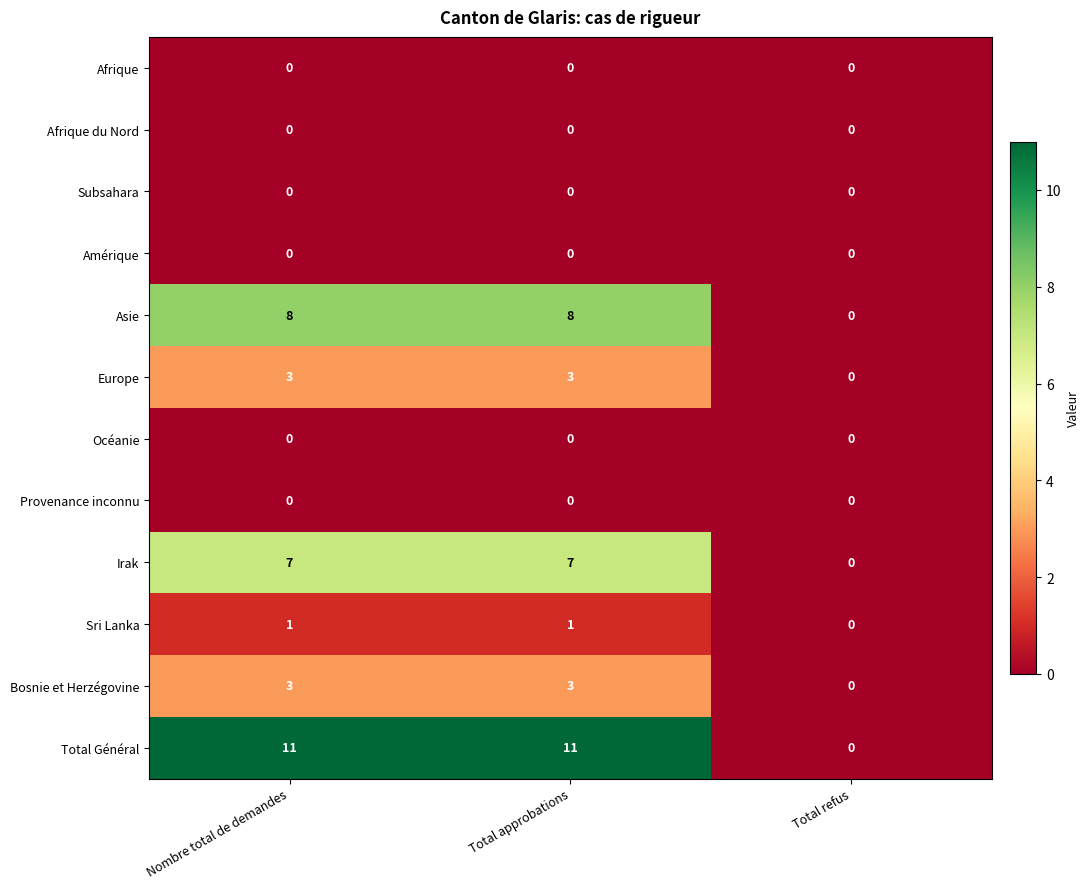

What is the difference between the maximum and minimum values in the Asie series?

8